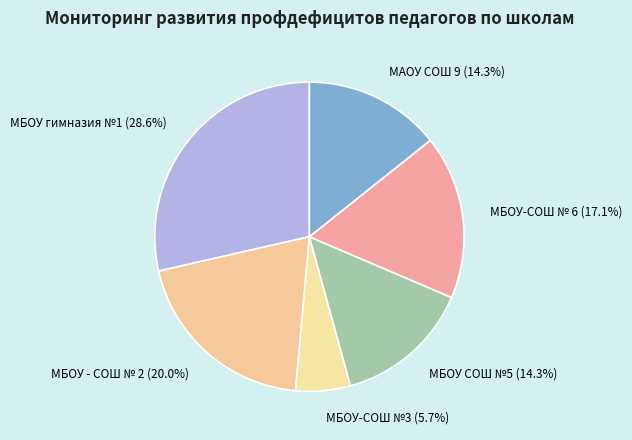

To the nearest percent, what is the difference between the МБОУ-СОШ №3 and МБОУ-СОШ № 6 slice percentages?

11%